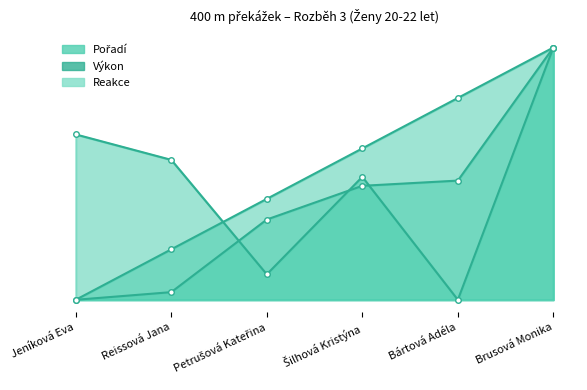

Reading left to right, what are all the values shown in this chart?

Pořadí_line: Jeníková Eva=0.0	Reissová Jana=0.2	Petrušová Kateřina=0.4	Šilhová Kristýna=0.6	Bártová Adéla=0.8	Brusová Monika=1.0
Výkon_line: Jeníková Eva=0.0	Reissová Jana=0.0	Petrušová Kateřina=0.3	Šilhová Kristýna=0.5	Bártová Adéla=0.5	Brusová Monika=1.0
Reakce_line: Jeníková Eva=0.7	Reissová Jana=0.6	Petrušová Kateřina=0.1	Šilhová Kristýna=0.5	Bártová Adéla=0.0	Brusová Monika=1.0